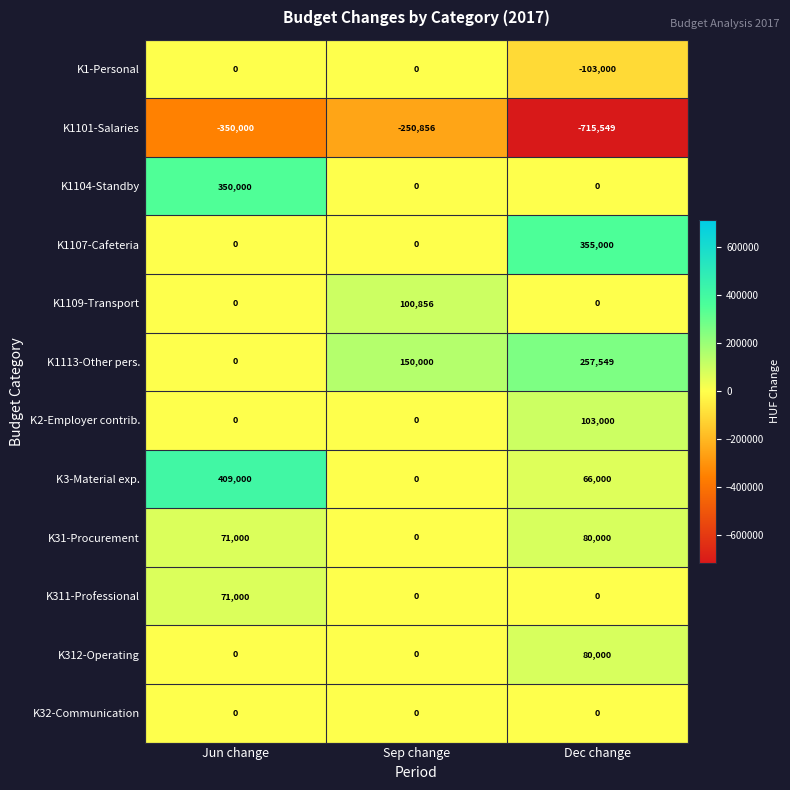

At which category is the sum across all series the highest?

Jun change